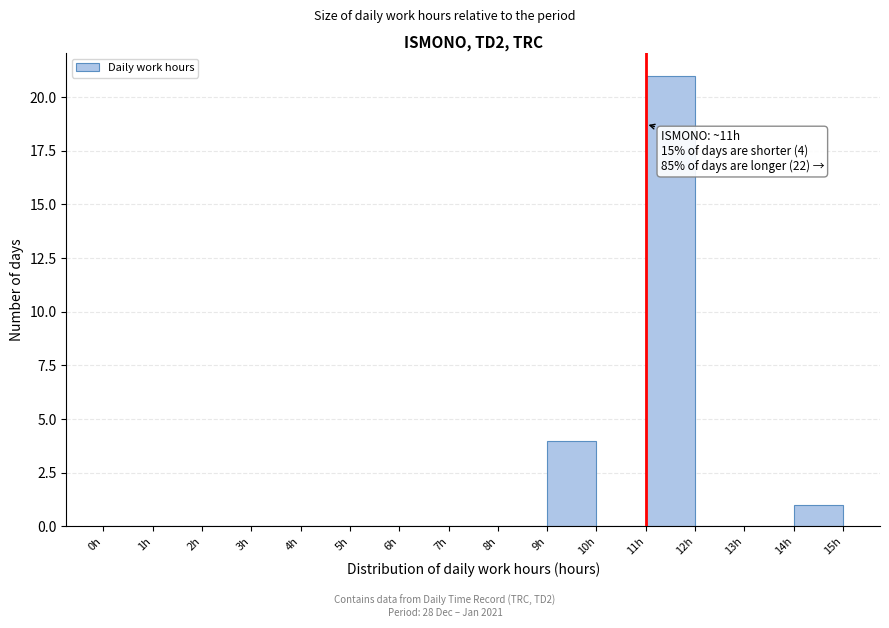

Which range on the x-axis has the tallest bar?

11 to 12